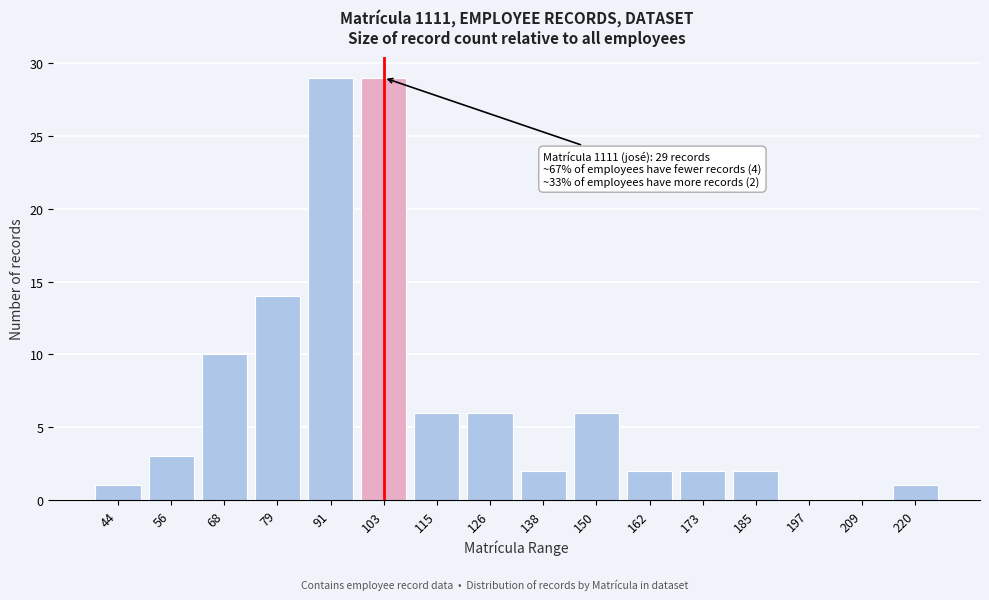

Reading right to left, what are all the values shown in this chart?

220=1	209=0	197=0	185=2	173=2	162=2	150=6	138=2	126=6	115=6	103=29	91=29	79=14	68=10	56=3	44=1